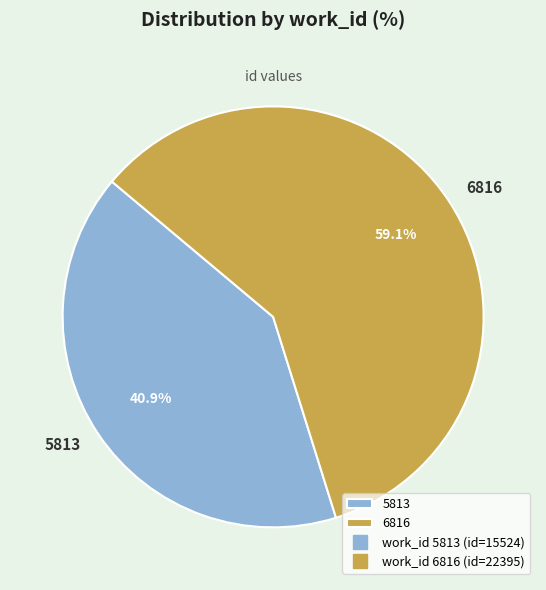

How many slices are in this pie chart?

2